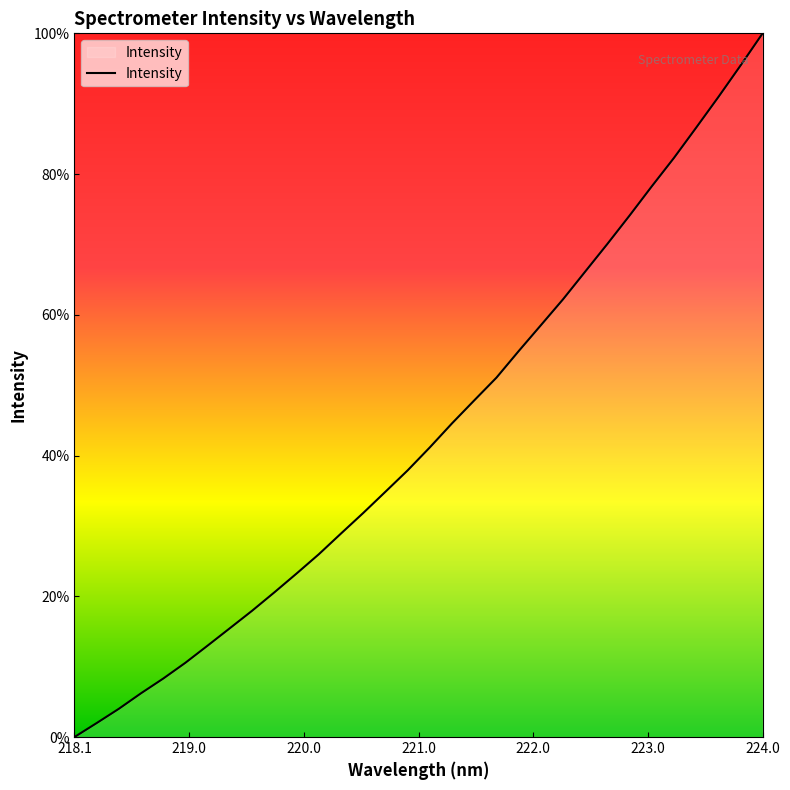

Is this an area chart (filled region under the line)?

Yes